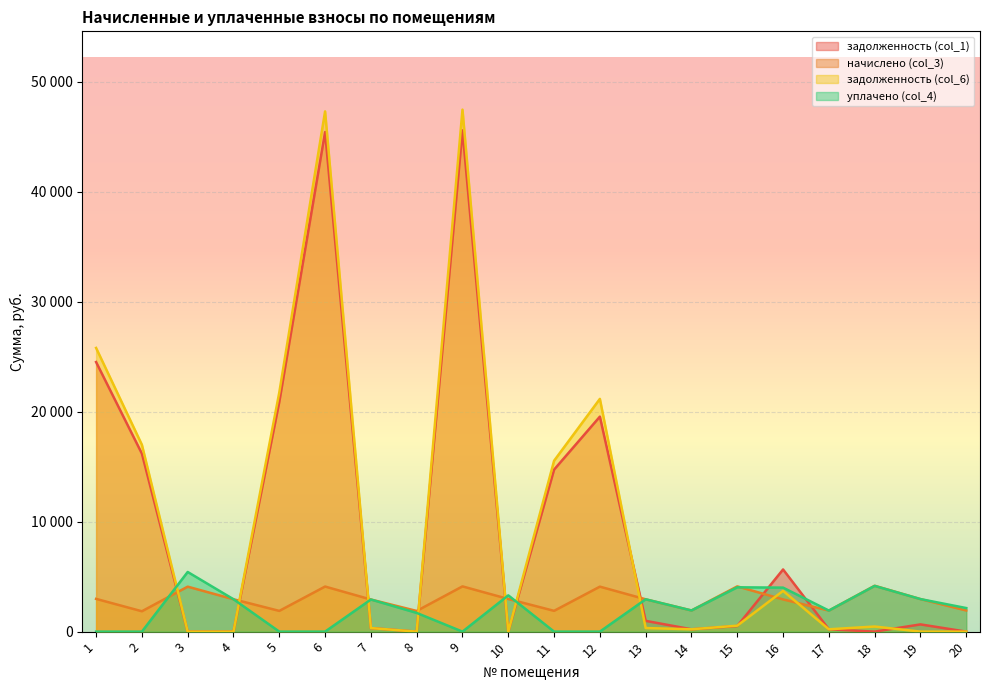

At 17, list the series in order from largest to smallest.

начислено (col_3), уплачено (col_4), задолженность (col_1), задолженность (col_6)